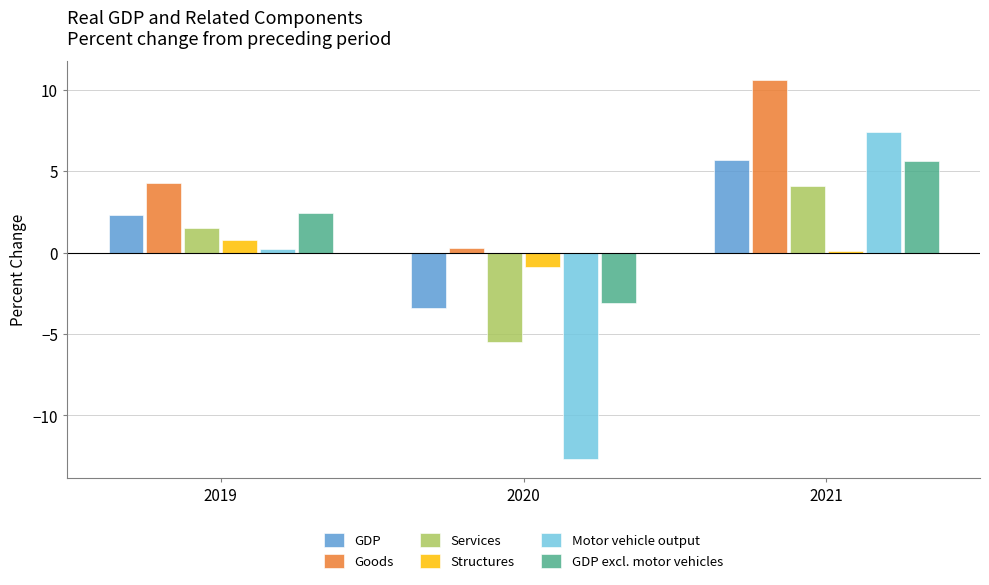

What is the value of the Motor vehicle output bar at the 1st from the left?

0.2